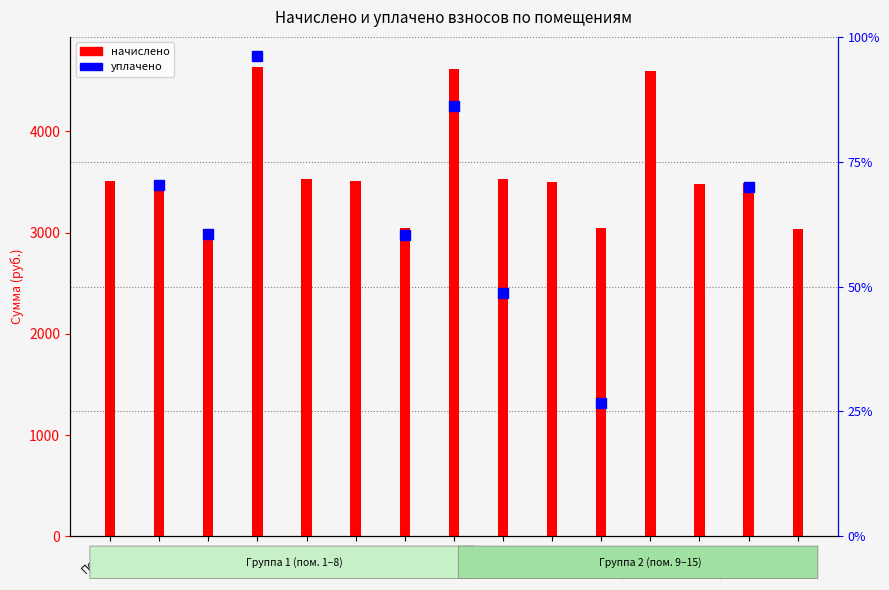

Approximately how many times larger is the value at Пом.10 compared to Пом.5?

1.0